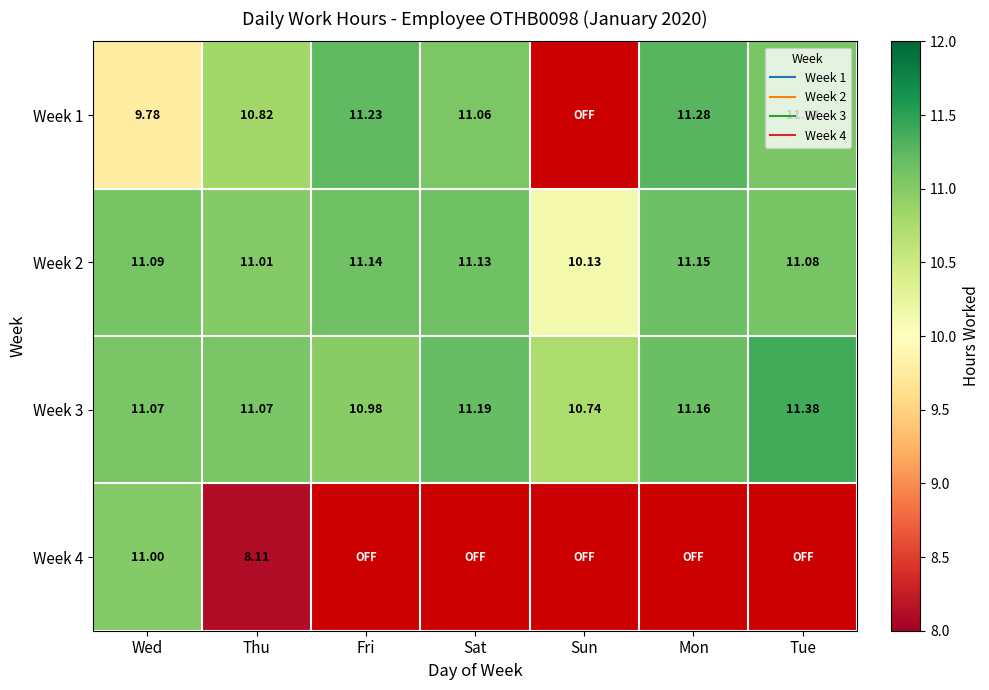

What is the difference between the maximum and minimum values in the Week 2 series?

1.0